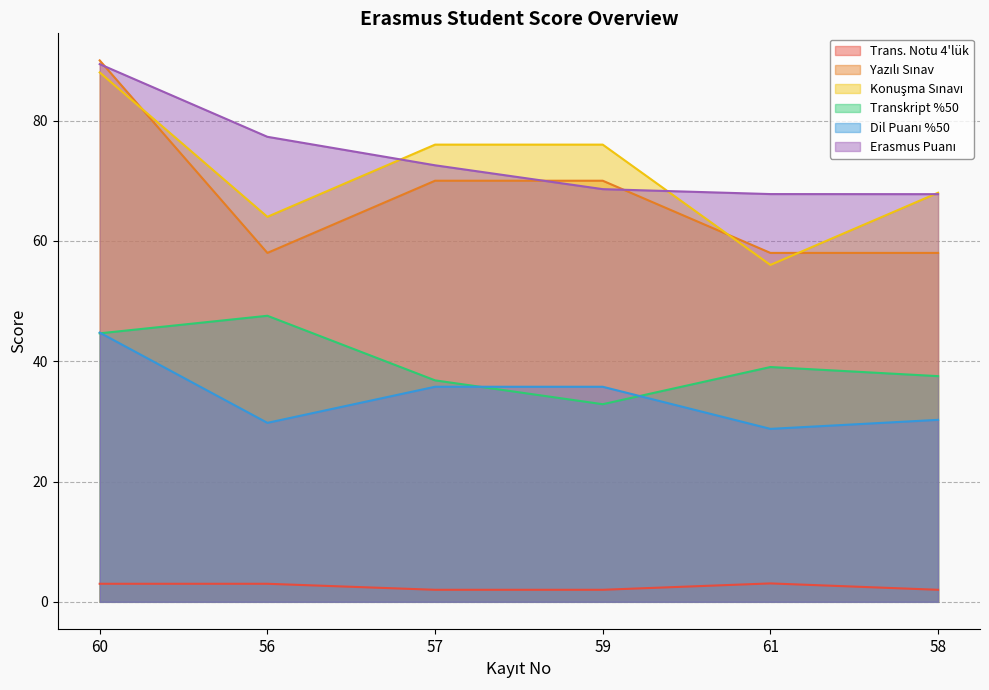

In Trans. Notu 4'lük, how many points are higher than both neighbors (excluding endpoints)?

1